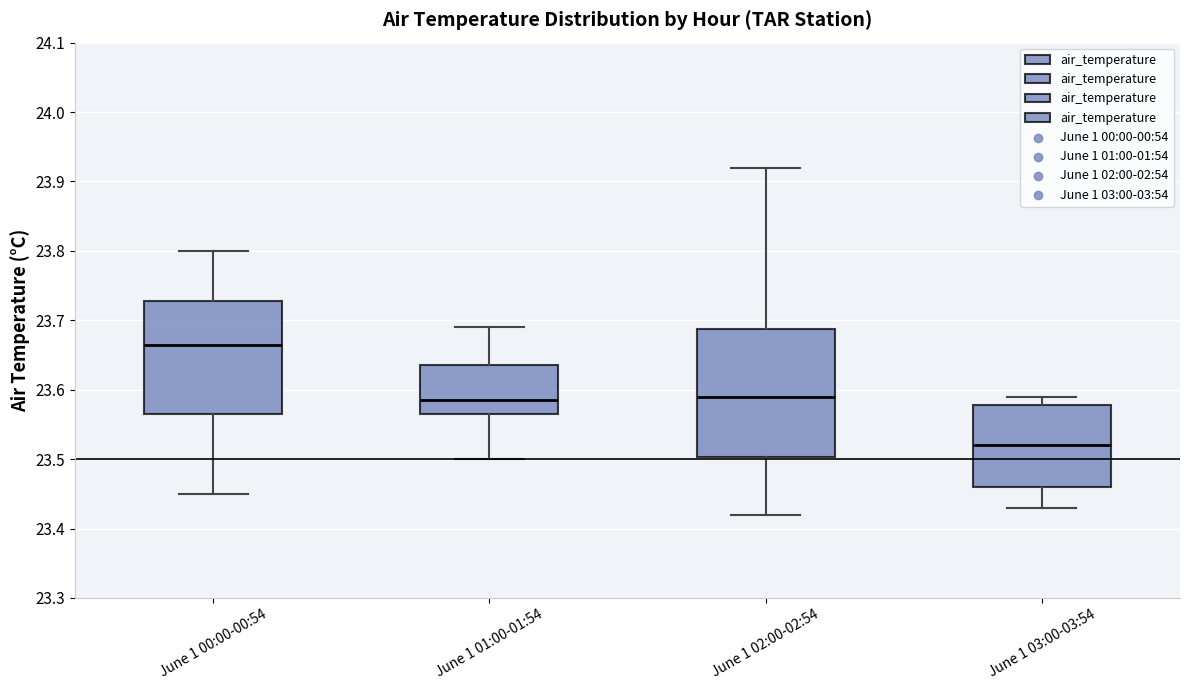

Reading left to right, read every box against the y-axis: the position of its median line, the range the box covers, and the ends of its whiskers. The values are not printed on the chart, so give them approximately, as read against the axis.

June 1 00:00-00:54: median 23.67, box 23.57 to 23.73, whiskers 23.45 to 23.80
June 1 01:00-01:54: median 23.59, box 23.57 to 23.64, whiskers 23.50 to 23.69
June 1 02:00-02:54: median 23.59, box 23.50 to 23.69, whiskers 23.42 to 23.92
June 1 03:00-03:54: median 23.52, box 23.46 to 23.58, whiskers 23.43 to 23.59